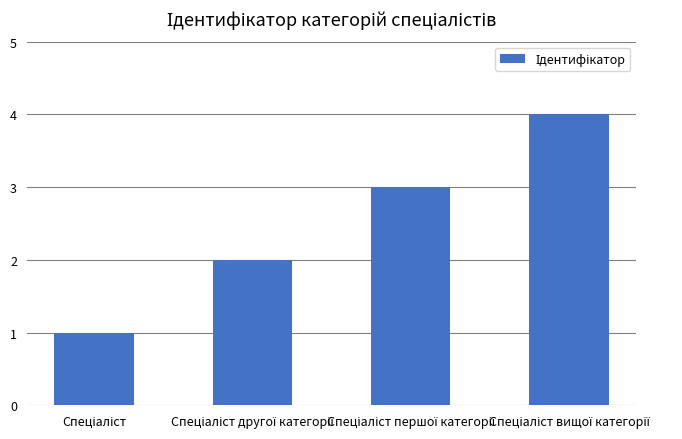

What is the maximum value shown in the chart?

4